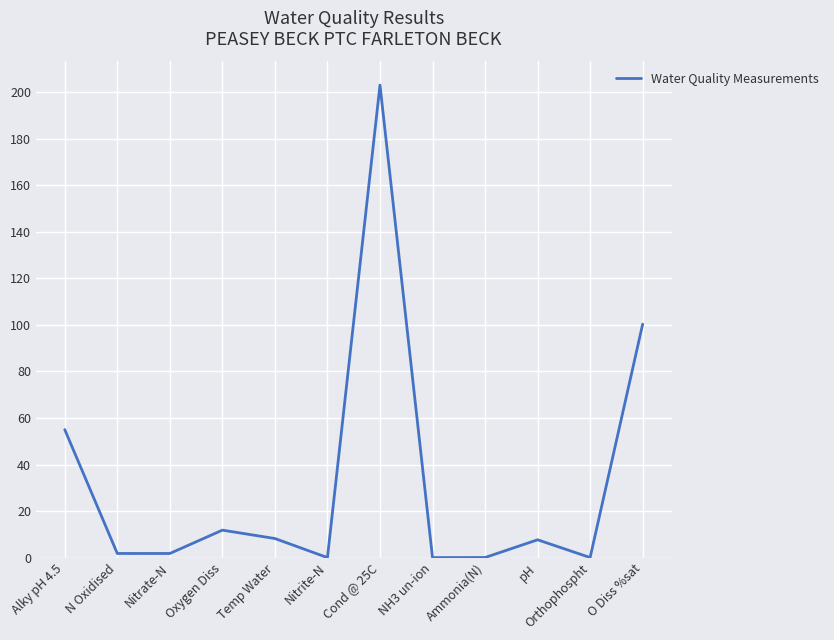

The chart shows a value of 0.0 at Ammonia(N). True or false?

True